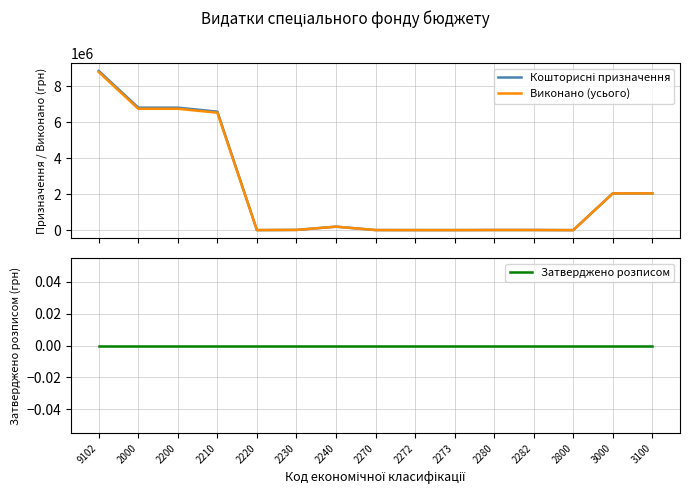

At which category does the chart reach its minimum across all series?

9102